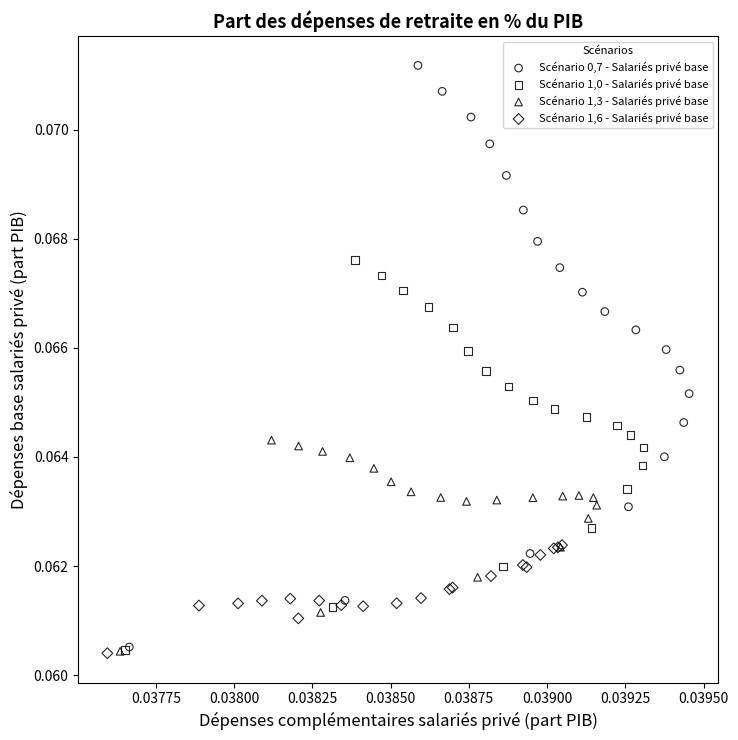

What are all the series names shown in the legend?

Scénario 0,7 - Salariés privé base, Scénario 1,0 - Salariés privé base, Scénario 1,3 - Salariés privé base, Scénario 1,6 - Salariés privé base